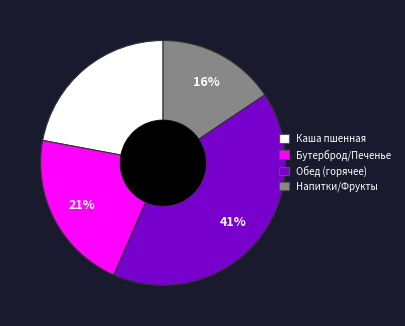

The Каша пшенная slice represents 22% of the pie. True or false?

True